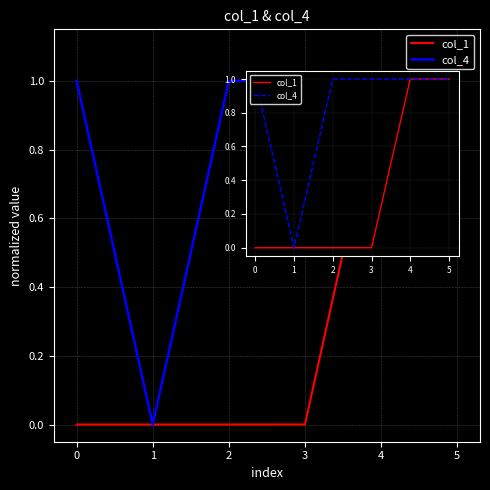

Is this an area chart (filled region under the line)?

No